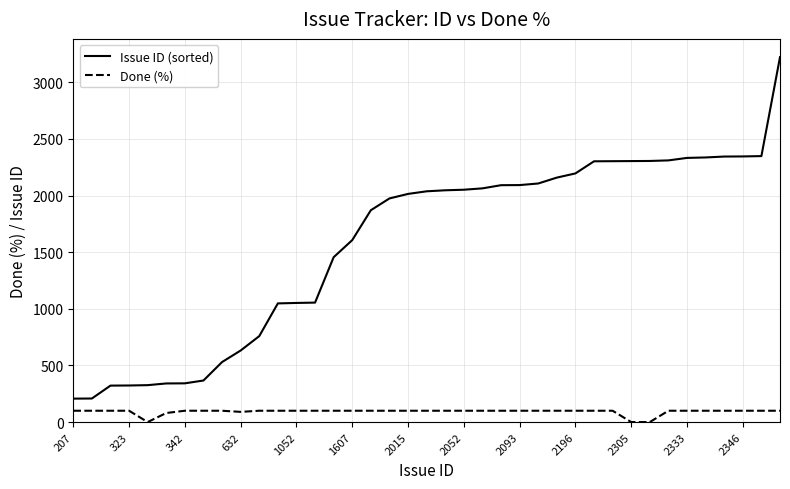

What is the greatest value displayed?

3223